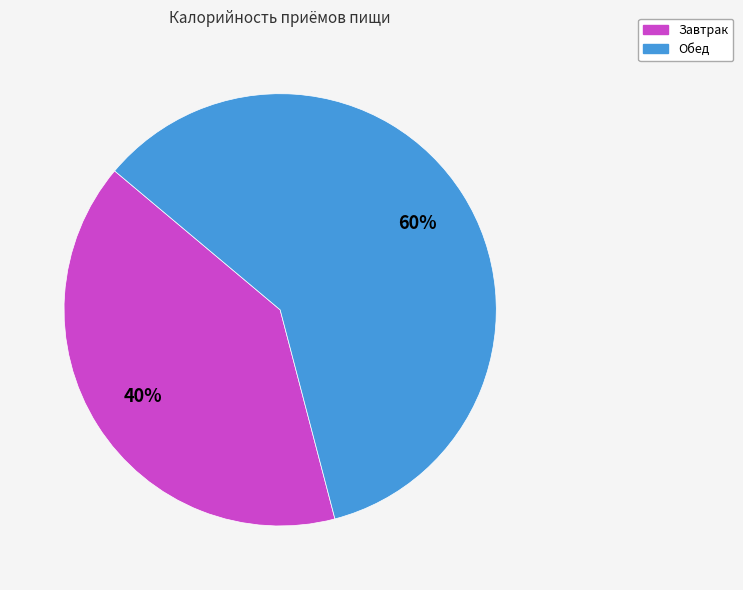

To the nearest percent, what is the difference between the Завтрак and Обед slice percentages?

20%